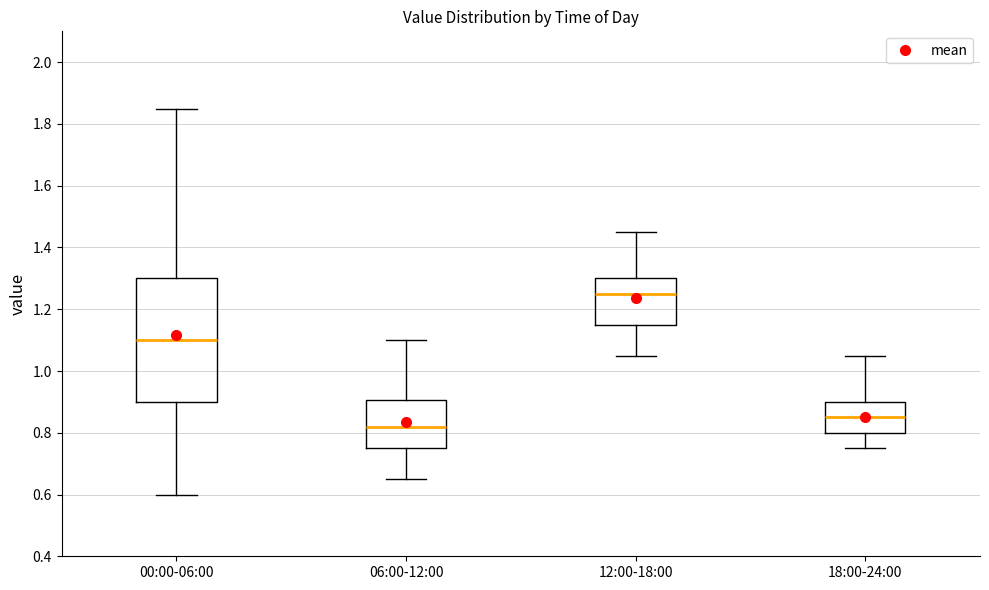

Reading left to right, transcribe this box plot: for each box, give where its median line is, the range the box spans, and where its two whiskers end, as read against the y-axis. The values are not printed on the chart, so give them approximately, as read against the axis.

00:00-06:00: median 1.10, box 0.90 to 1.30, whiskers 0.60 to 1.86
06:00-12:00: median 0.82, box 0.76 to 0.90, whiskers 0.66 to 1.10
12:00-18:00: median 1.26, box 1.16 to 1.30, whiskers 1.06 to 1.46
18:00-24:00: median 0.86, box 0.80 to 0.90, whiskers 0.76 to 1.06